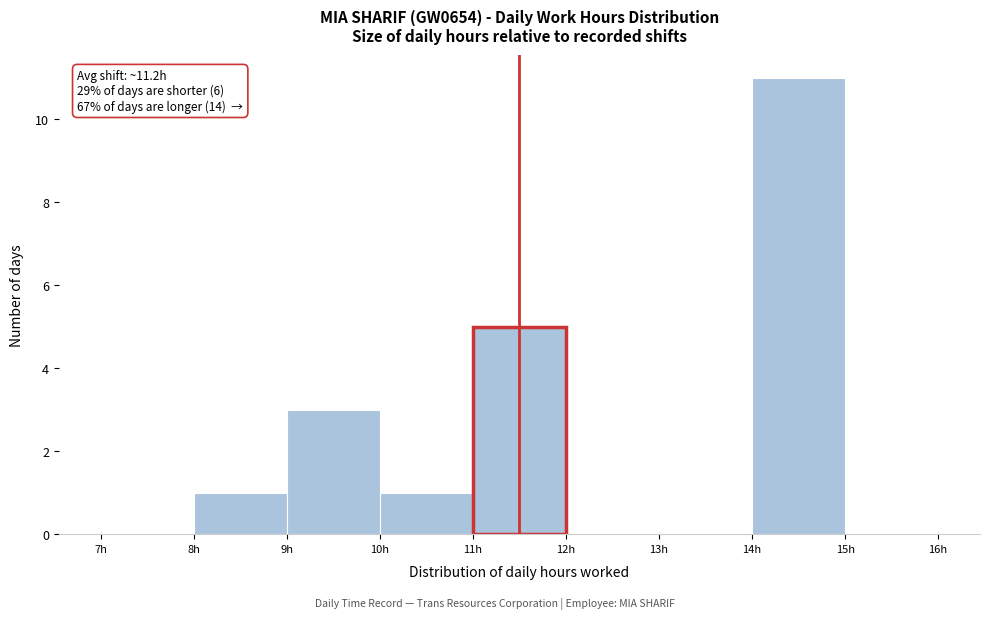

Over which range of the x-axis is the bar tallest?

14 to 15